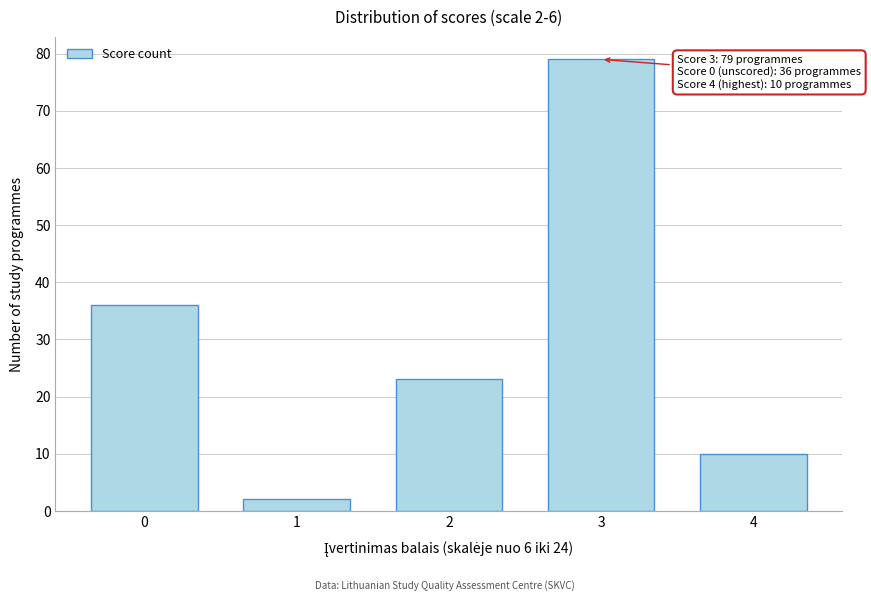

Reading right to left, transcribe all the data shown in this chart.

4=10	3=79	2=23	1=2	0=36